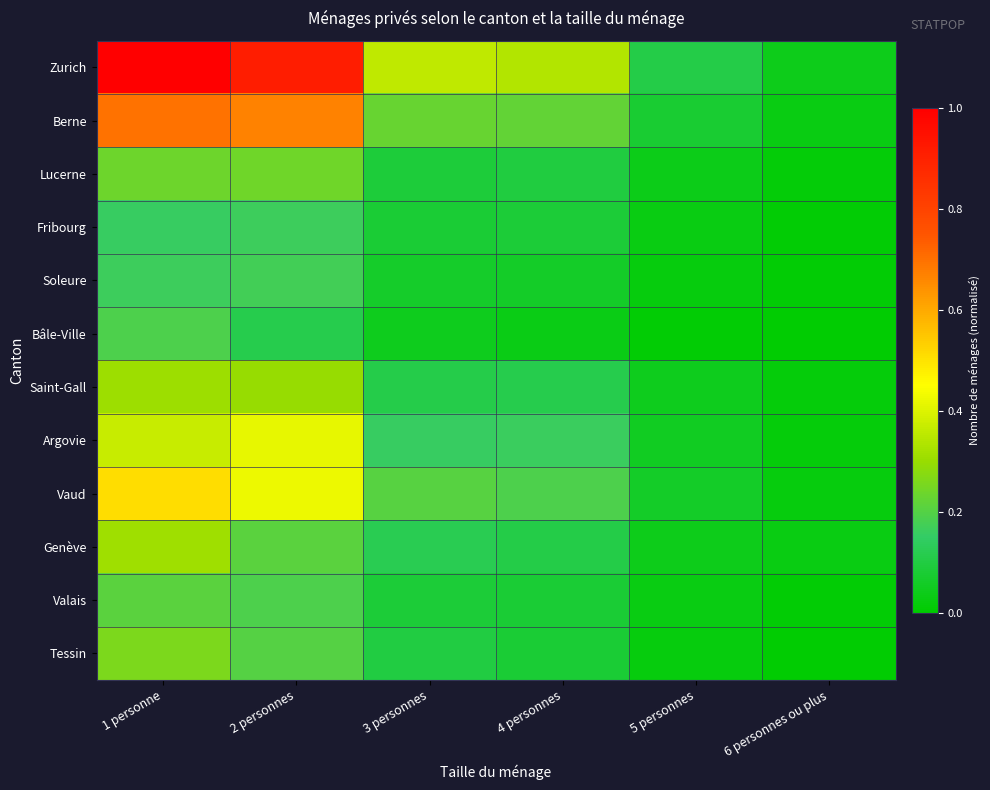

How many categories are shown in the chart?

6